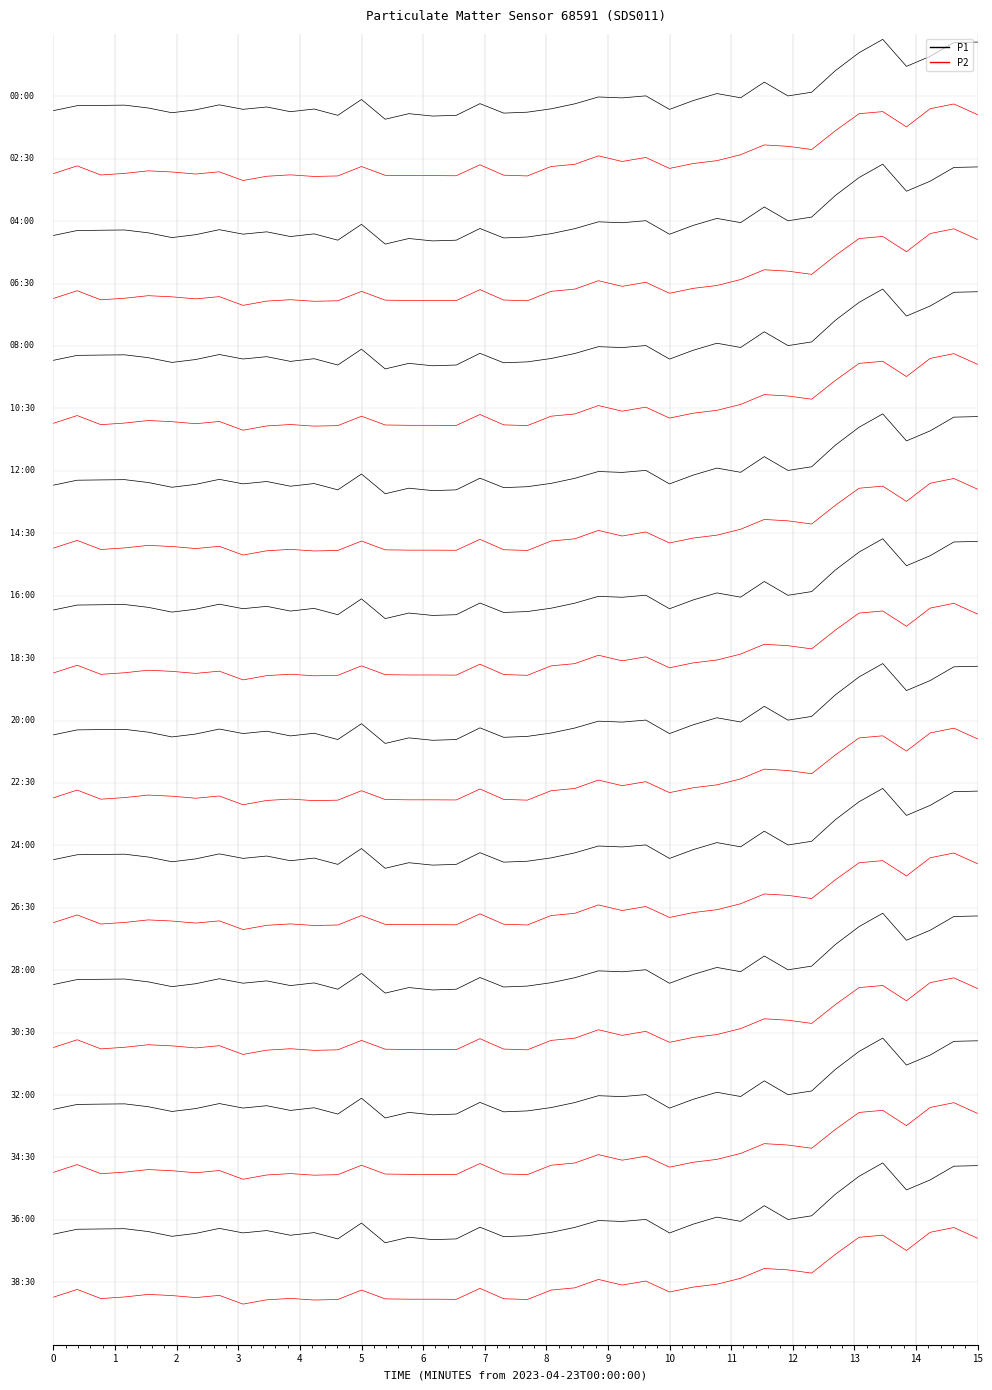

How many lines are shown in the chart?

2